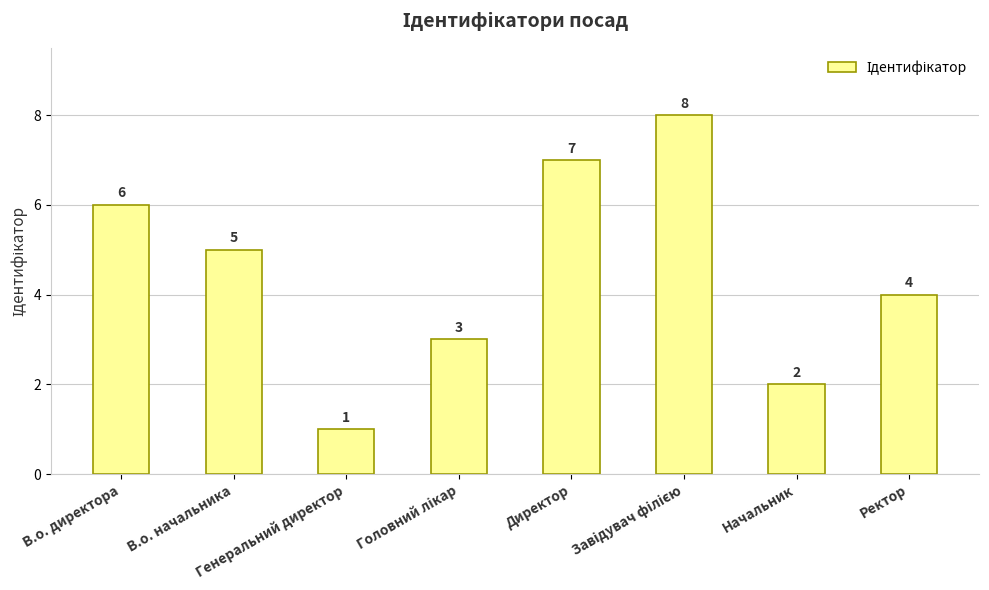

Which has a higher value, Начальник or Генеральний директор?

Начальник